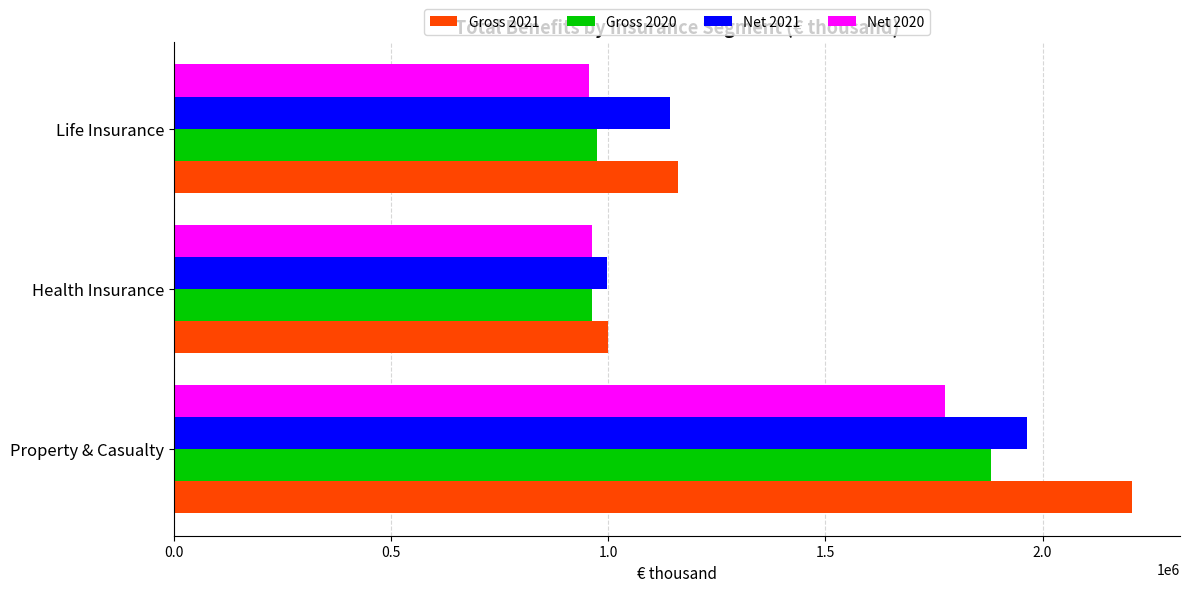

Which series has the widest spread of values?

Gross 2021